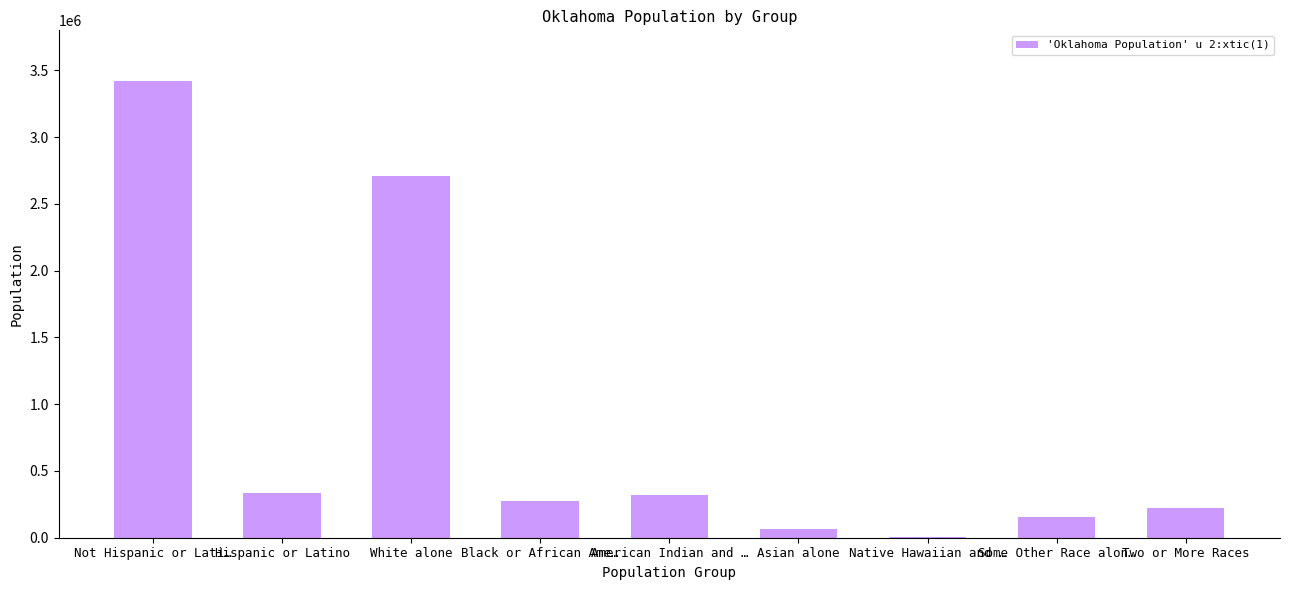

Is it true that the value at Hispanic or Latino is 480989?

False